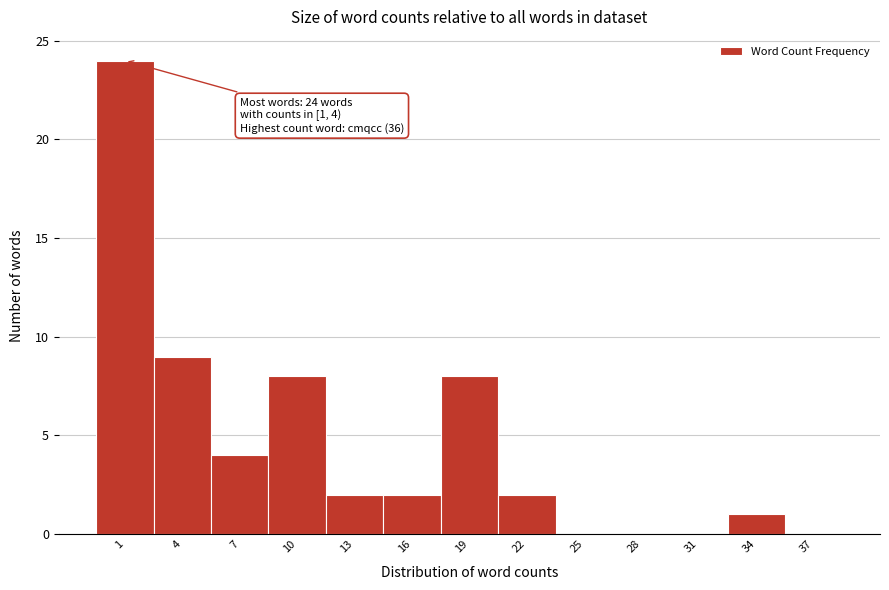

Reading right to left, extract all data points from this chart.

37=0	34=1	31=0	28=0	25=0	22=2	19=8	16=2	13=2	10=8	7=4	4=9	1=24